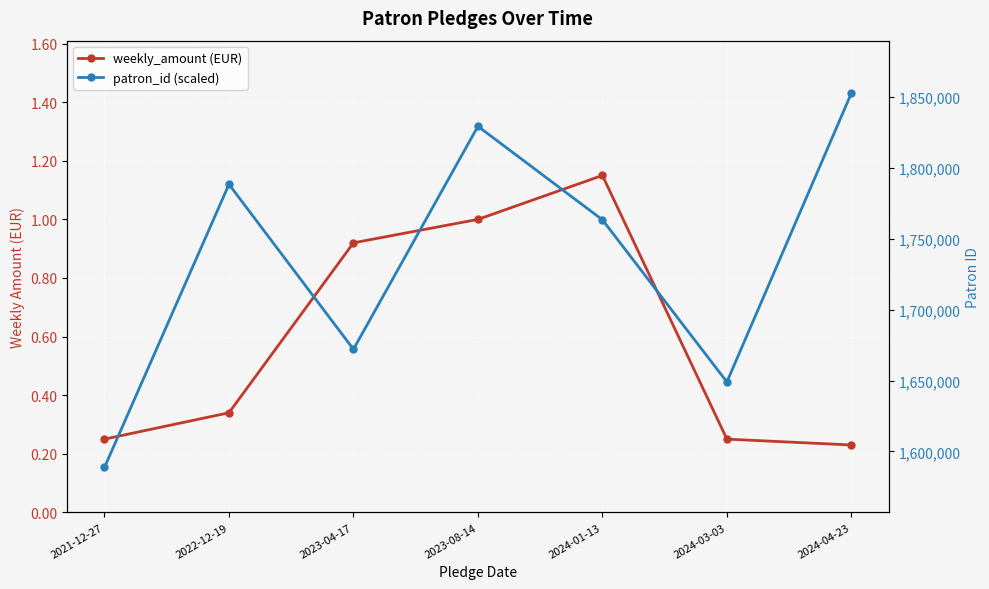

Reading right to left, what are all the values shown in this chart?

weekly_amount (EUR): 2024-04-23=0.2	2024-03-03=0.2	2024-01-13=1.1	2023-08-14=1.0	2023-04-17=0.9	2022-12-19=0.3	2021-12-27=0.2
patron_id (scaled): 2024-04-23=1852846.0	2024-03-03=1649009.0	2024-01-13=1763482.0	2023-08-14=1829456.0	2023-04-17=1672085.0	2022-12-19=1788513.0	2021-12-27=1588743.0